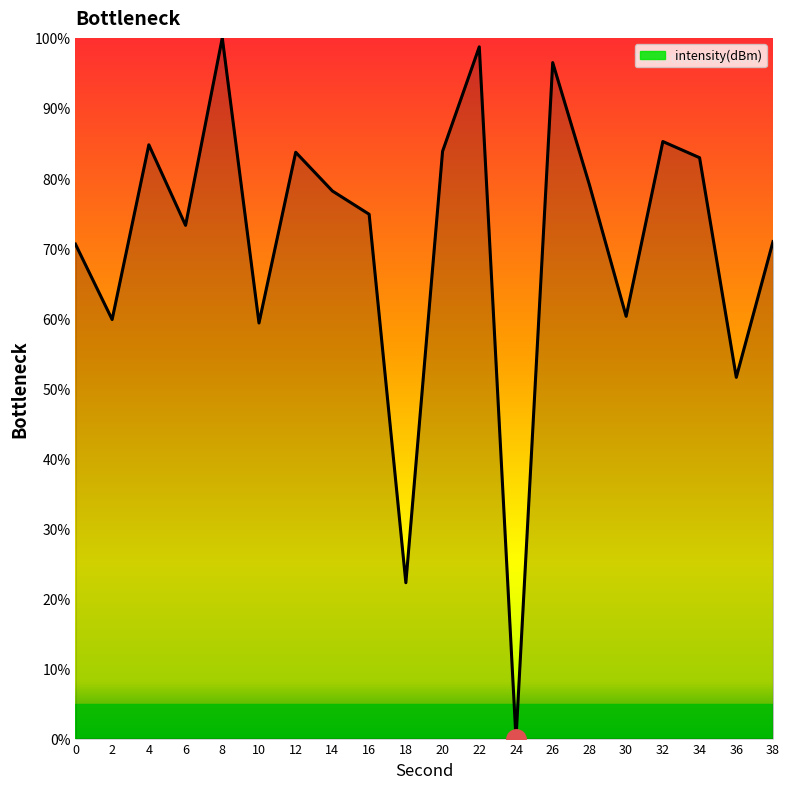

How many interior local valleys (lower than both neighbors) does the data have?

7